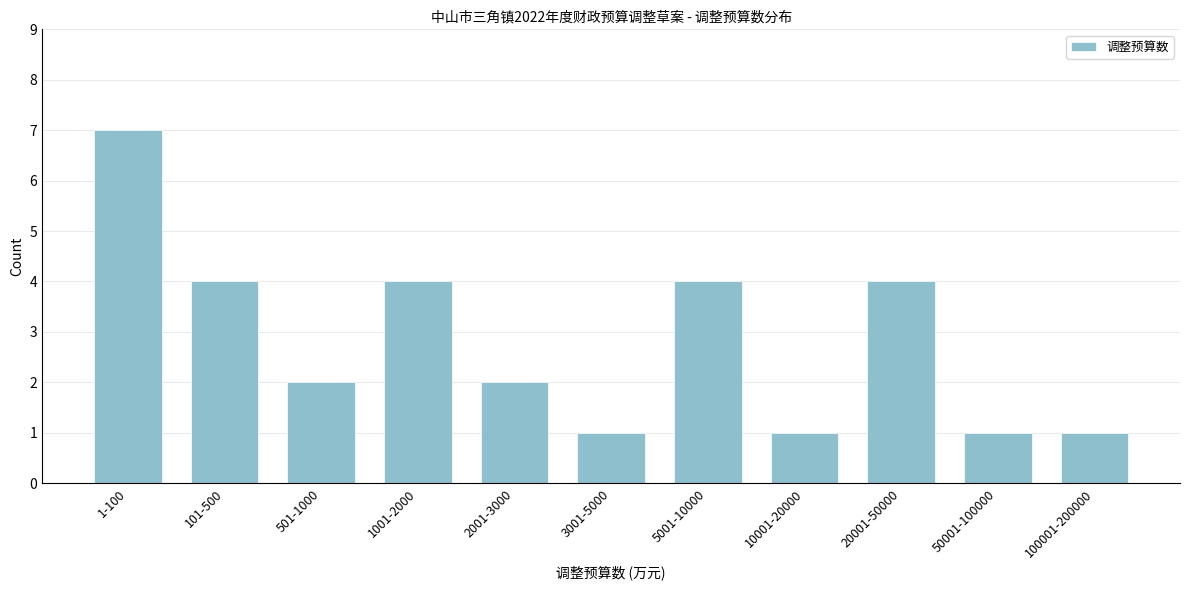

Reading left to right, extract all data points from this chart.

1-100=7	101-500=4	501-1000=2	1001-2000=4	2001-3000=2	3001-5000=1	5001-10000=4	10001-20000=1	20001-50000=4	50001-100000=1	100001-200000=1